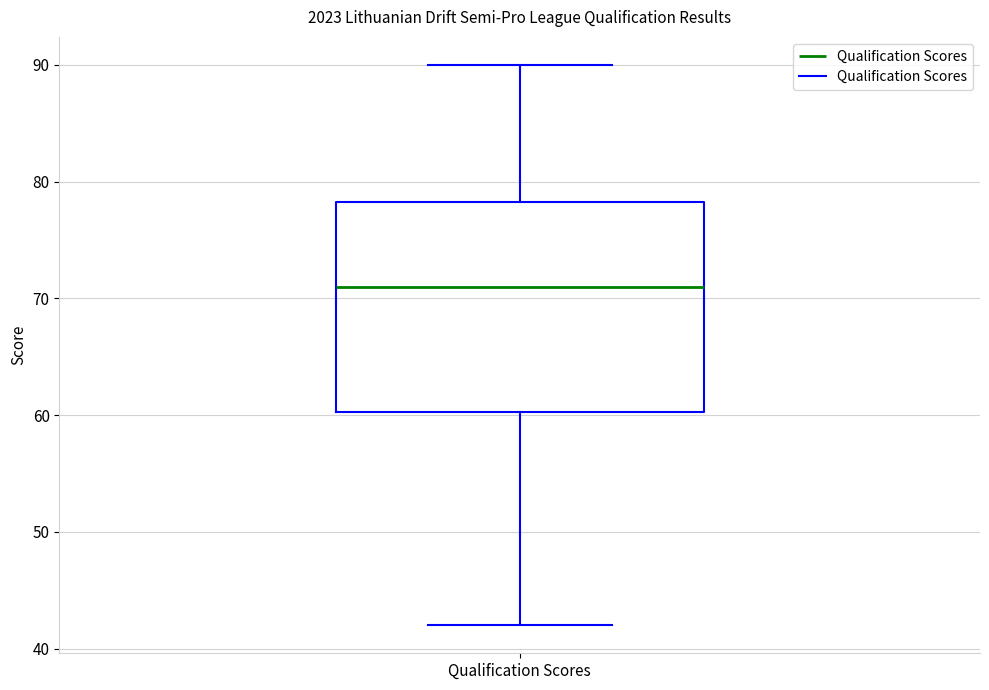

Read this box plot against the y-axis: the position of the median line, the range covered by the box, and the ends of both whiskers. The values are not printed on the chart, so give them approximately, as read against the axis.

median 71, box 60 to 78, whiskers 42 to 90